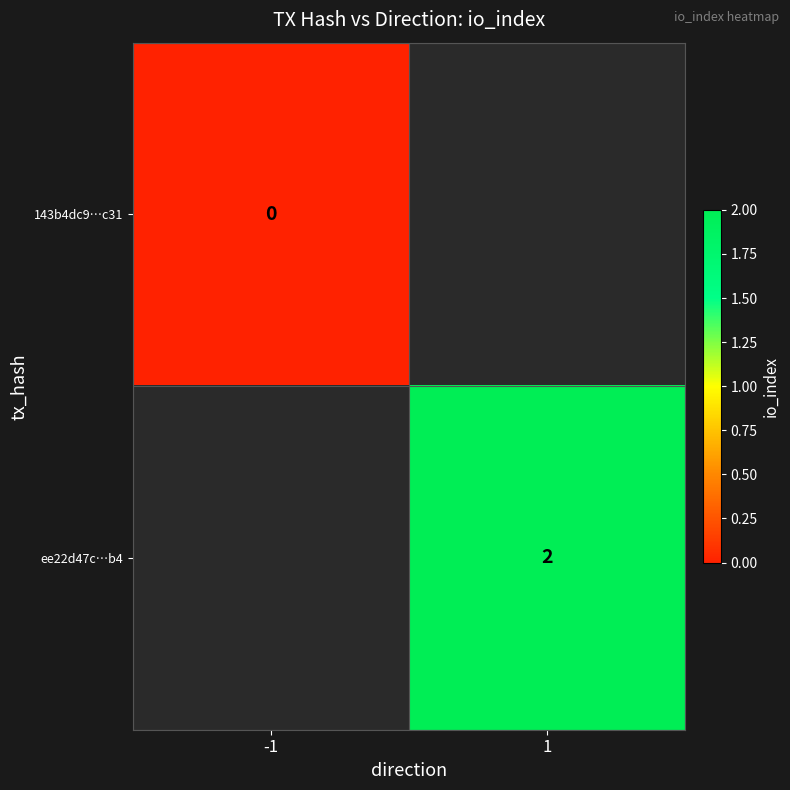

Is the value of 143b4dc9…c31 at -1 greater than the value of ee22d47c…b4 at 1?

No